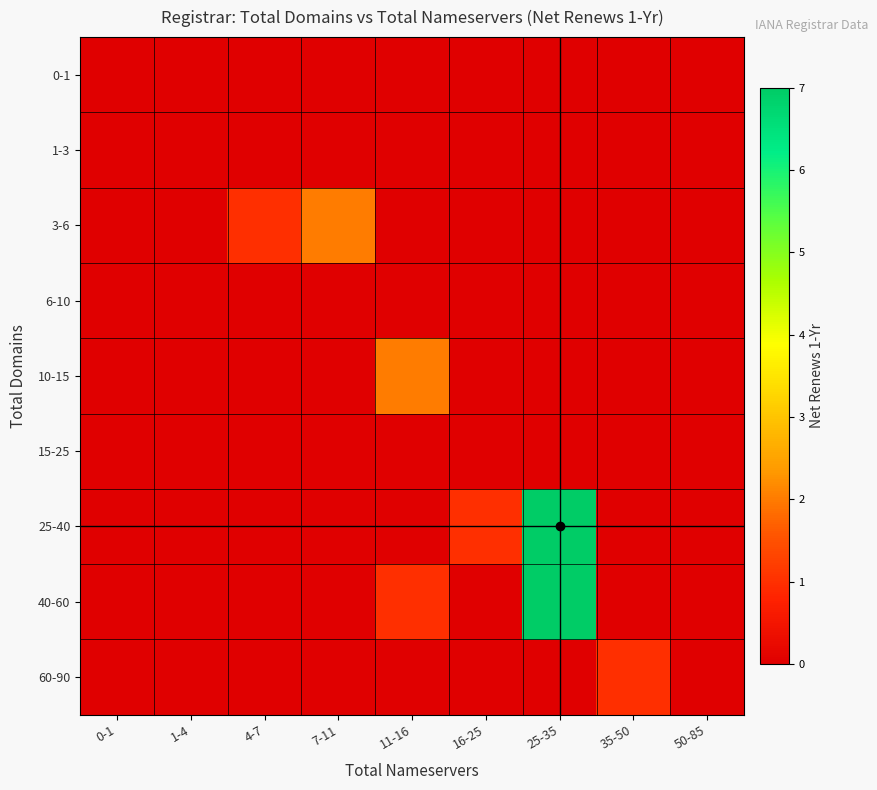

Which series has the largest range (max minus min)?

25-40